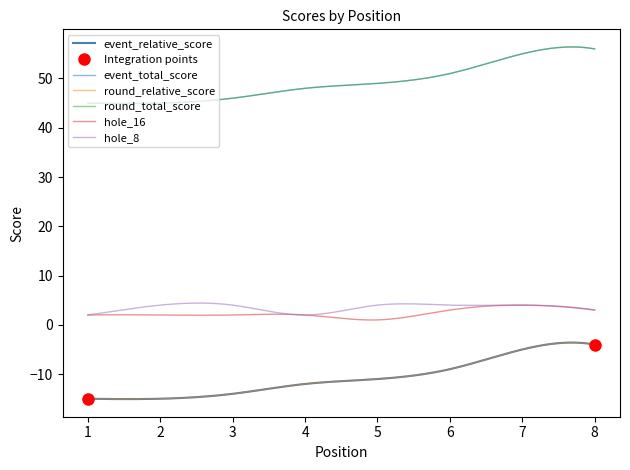

What is the difference between the highest and lowest values at 3?

60